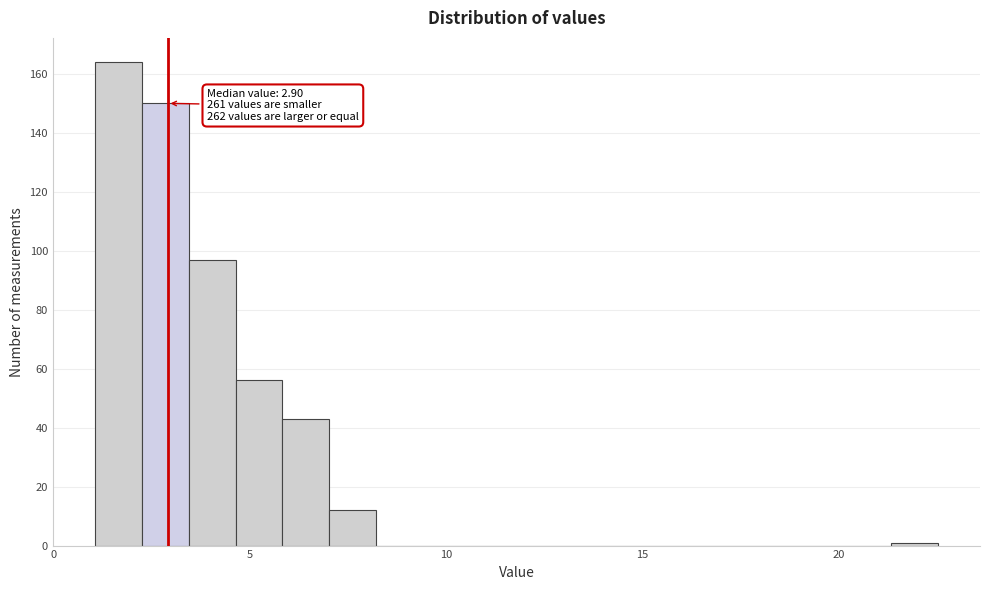

Read against the x-axis, roughly where is the centre of the tallest bar?

1.5